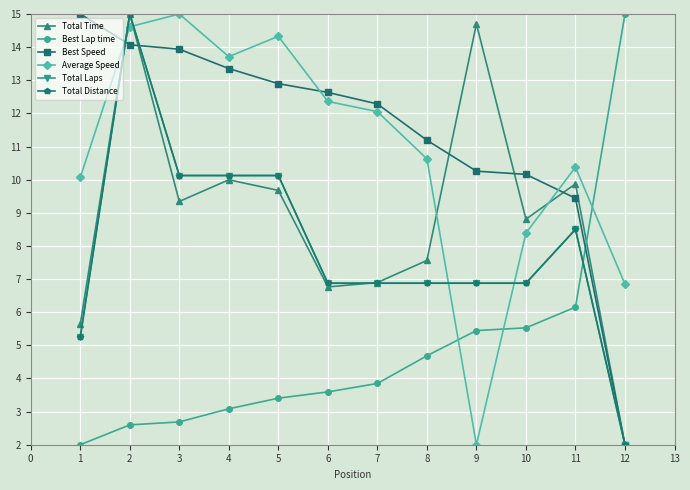

What is the average value of the Average Speed series?

10.9